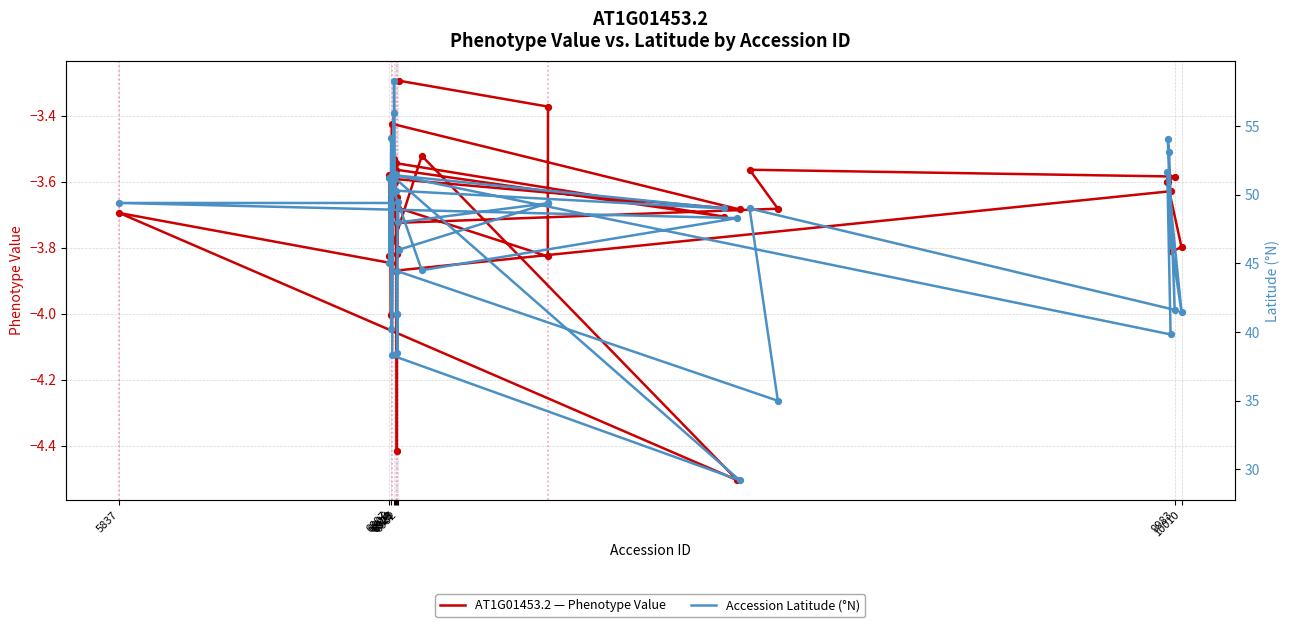

Which series has the largest total across all categories?

Accession Latitude (°N)